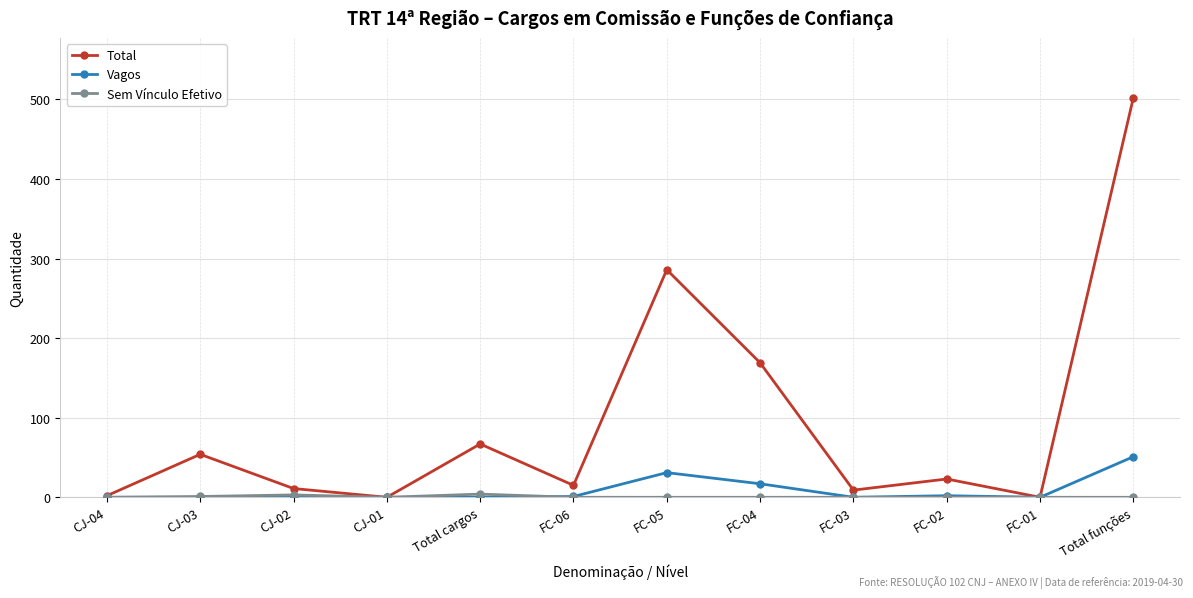

True or false: Total has more than 2 points higher than both neighbors.

True